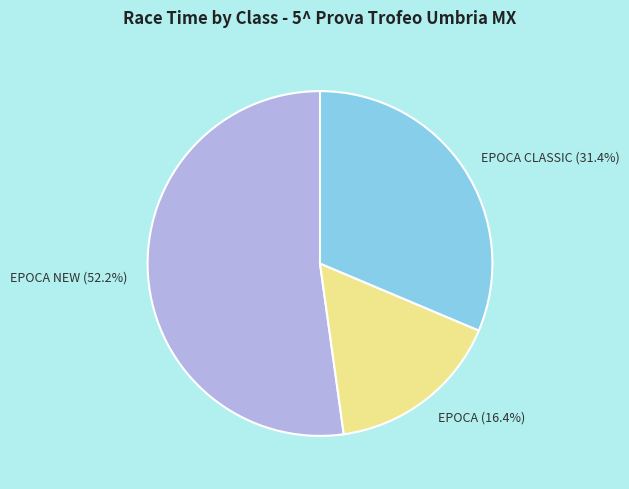

Rank the categories by value from lowest to highest.

EPOCA (16.4%), EPOCA CLASSIC (31.4%), EPOCA NEW (52.2%)